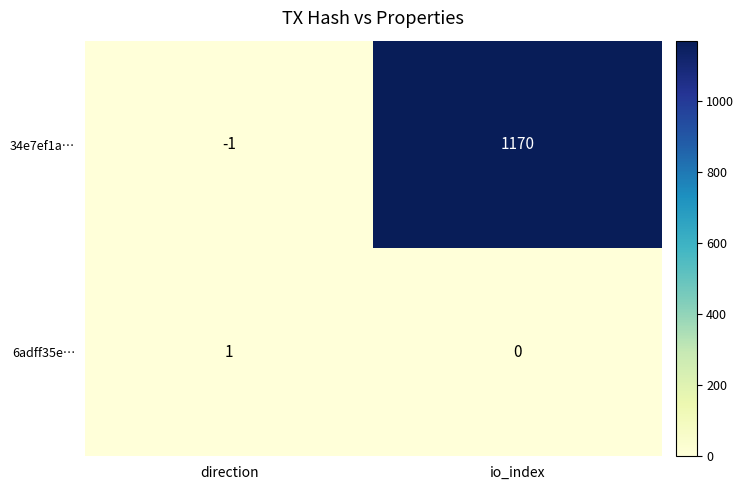

The value of 34e7ef1a… at direction is -1. True or false?

True